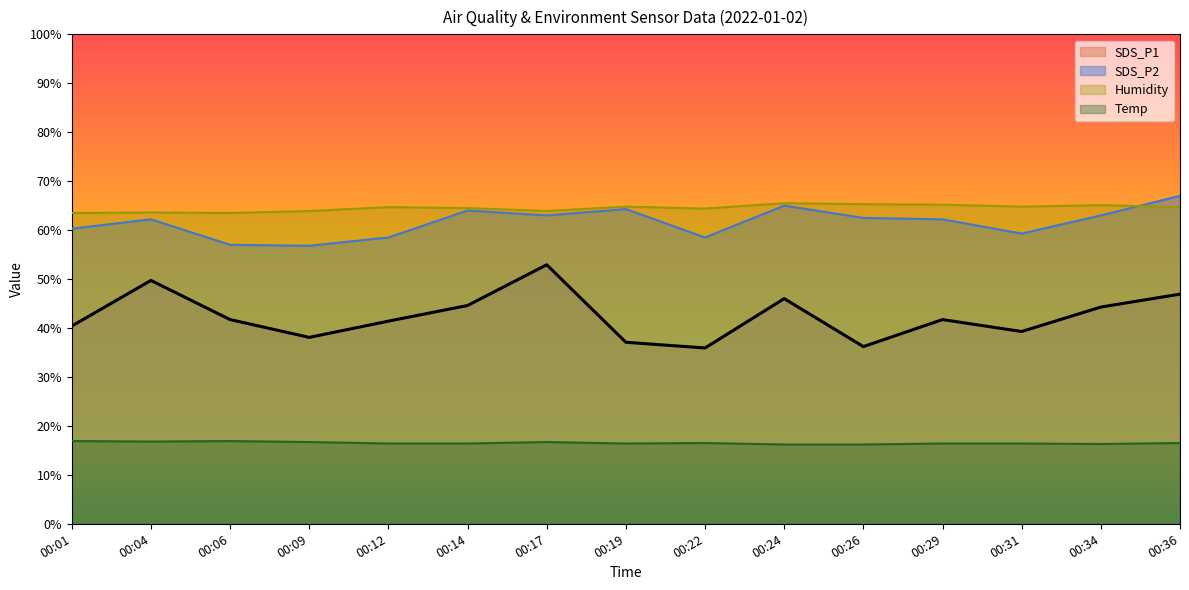

At how many categories does at least one series exceed 26?

15